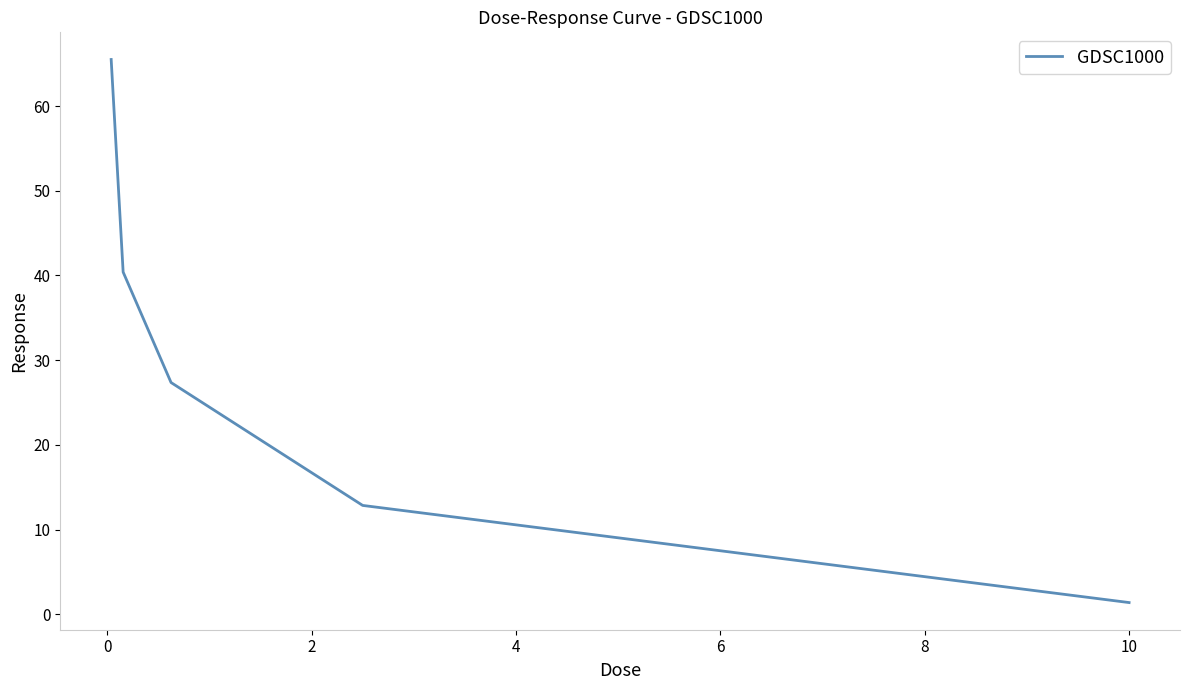

True or false: the data has more than 1 interior local peaks.

False